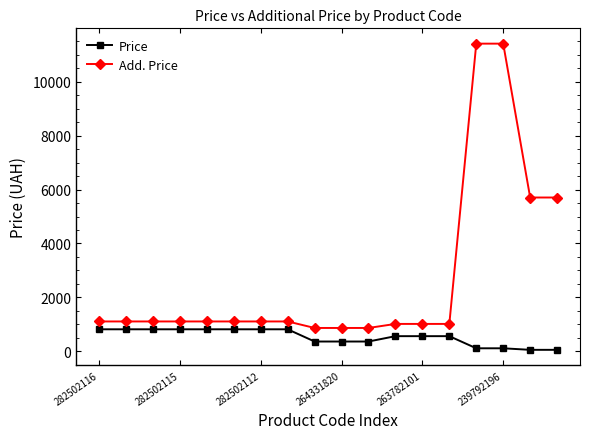

List the series in order of their overall mean, lowest first.

Price, Add. Price